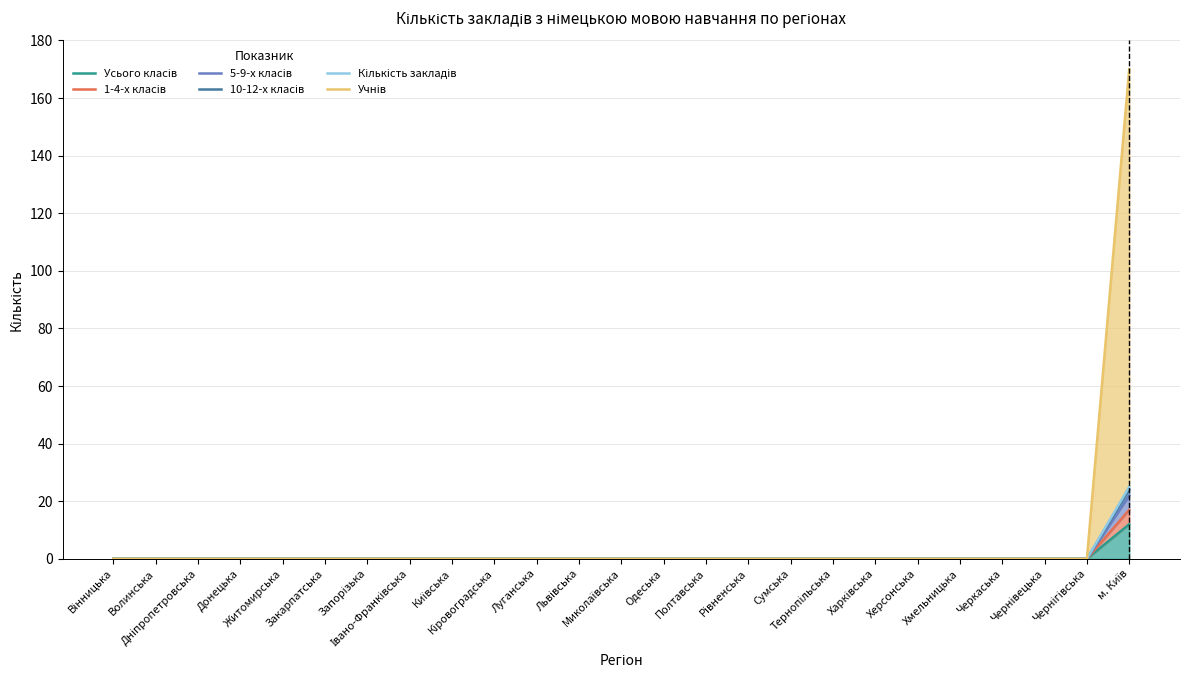

Reading left to right, what are all the values shown in this chart?

Усього класів: Вінницька=0	Волинська=0	Дніпропетровська=0	Донецька=0	Житомирська=0	Закарпатська=0	Запорізька=0	Івано-Франківська=0	Київська=0	Кіровоградська=0	Луганська=0	Львівська=0	Миколаївська=0	Одеська=0	Полтавська=0	Рівненська=0	Сумська=0	Тернопільська=0	Харківська=0	Херсонська=0	Хмельницька=0	Черкаська=0	Чернівецька=0	Чернігівська=0	м. Київ=12
1-4-х класів: Вінницька=0	Волинська=0	Дніпропетровська=0	Донецька=0	Житомирська=0	Закарпатська=0	Запорізька=0	Івано-Франківська=0	Київська=0	Кіровоградська=0	Луганська=0	Львівська=0	Миколаївська=0	Одеська=0	Полтавська=0	Рівненська=0	Сумська=0	Тернопільська=0	Харківська=0	Херсонська=0	Хмельницька=0	Черкаська=0	Чернівецька=0	Чернігівська=0	м. Київ=17
5-9-х класів: Вінницька=0	Волинська=0	Дніпропетровська=0	Донецька=0	Житомирська=0	Закарпатська=0	Запорізька=0	Івано-Франківська=0	Київська=0	Кіровоградська=0	Луганська=0	Львівська=0	Миколаївська=0	Одеська=0	Полтавська=0	Рівненська=0	Сумська=0	Тернопільська=0	Харківська=0	Херсонська=0	Хмельницька=0	Черкаська=0	Чернівецька=0	Чернігівська=0	м. Київ=22
10-12-х класів: Вінницька=0	Волинська=0	Дніпропетровська=0	Донецька=0	Житомирська=0	Закарпатська=0	Запорізька=0	Івано-Франківська=0	Київська=0	Кіровоградська=0	Луганська=0	Львівська=0	Миколаївська=0	Одеська=0	Полтавська=0	Рівненська=0	Сумська=0	Тернопільська=0	Харківська=0	Херсонська=0	Хмельницька=0	Черкаська=0	Чернівецька=0	Чернігівська=0	м. Київ=24
Кількість закладів: Вінницька=0	Волинська=0	Дніпропетровська=0	Донецька=0	Житомирська=0	Закарпатська=0	Запорізька=0	Івано-Франківська=0	Київська=0	Кіровоградська=0	Луганська=0	Львівська=0	Миколаївська=0	Одеська=0	Полтавська=0	Рівненська=0	Сумська=0	Тернопільська=0	Харківська=0	Херсонська=0	Хмельницька=0	Черкаська=0	Чернівецька=0	Чернігівська=0	м. Київ=25
Учнів: Вінницька=0	Волинська=0	Дніпропетровська=0	Донецька=0	Житомирська=0	Закарпатська=0	Запорізька=0	Івано-Франківська=0	Київська=0	Кіровоградська=0	Луганська=0	Львівська=0	Миколаївська=0	Одеська=0	Полтавська=0	Рівненська=0	Сумська=0	Тернопільська=0	Харківська=0	Херсонська=0	Хмельницька=0	Черкаська=0	Чернівецька=0	Чернігівська=0	м. Київ=170